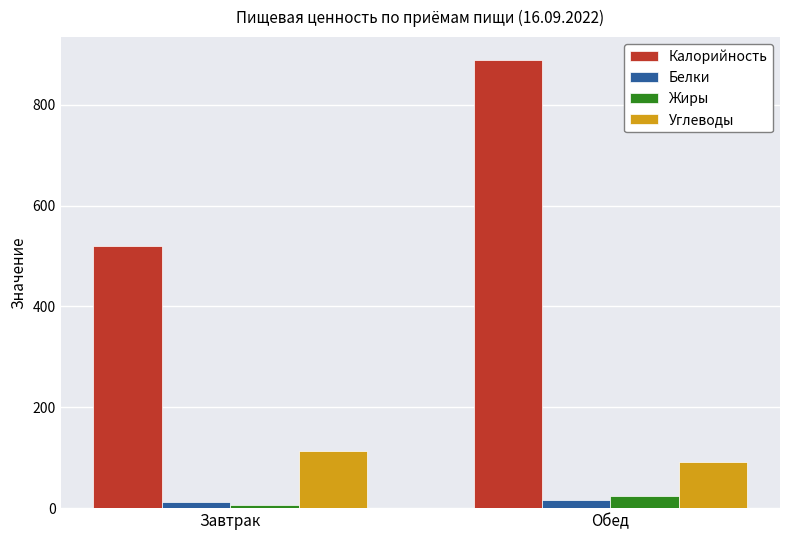

Which series has the largest total across all categories?

Калорийность